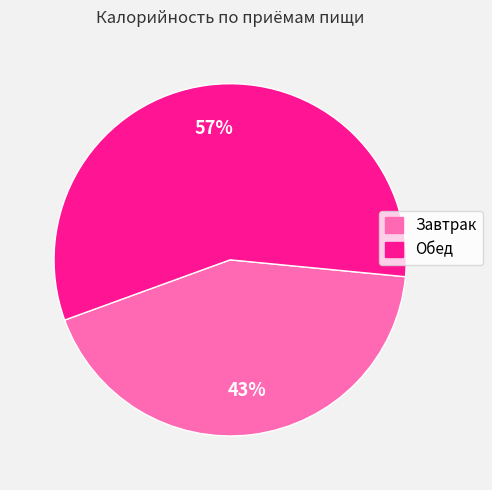

Which category accounts for the majority?

Обед